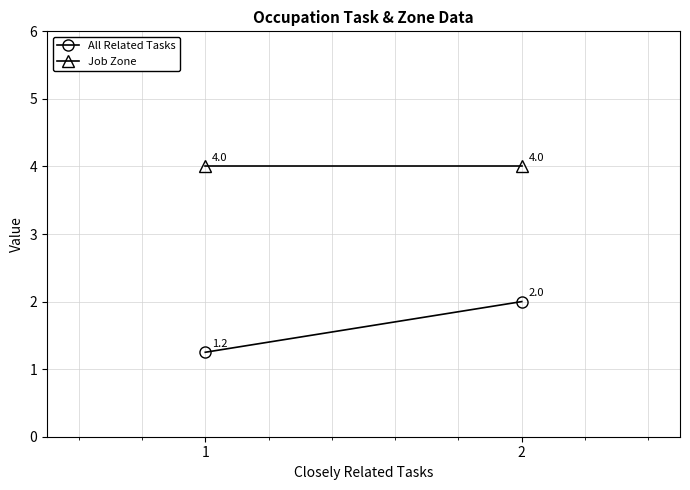

How many lines are shown in the chart?

2